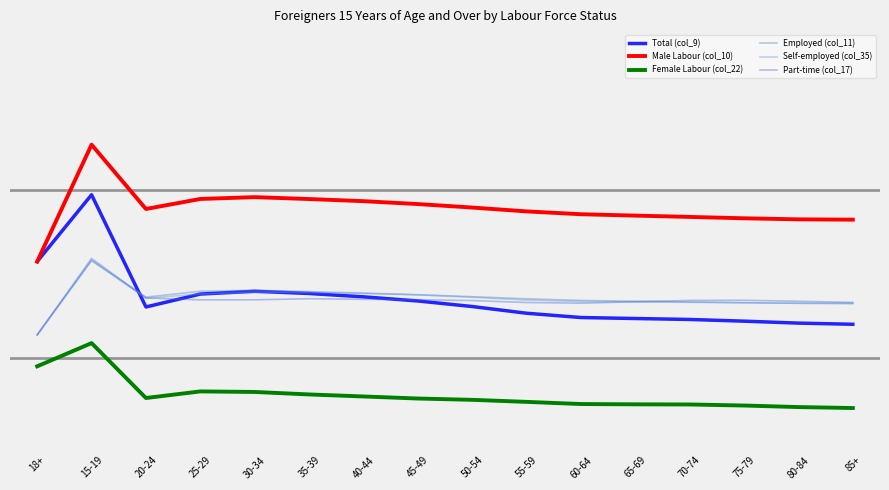

What are all the series names shown in the legend?

Total (col_9), Male Labour (col_10), Female Labour (col_22), Employed (col_11), Self-employed (col_35), Part-time (col_17)